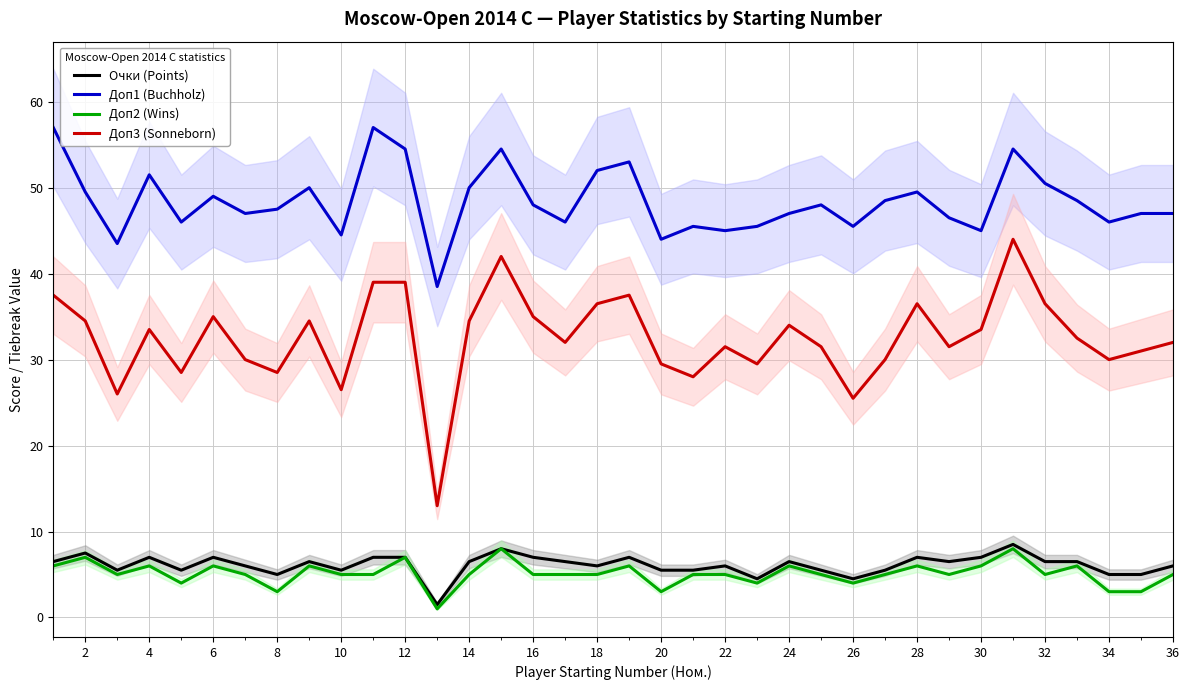

The Очки (Points) series shows 6.5 at 14. True or false?

True